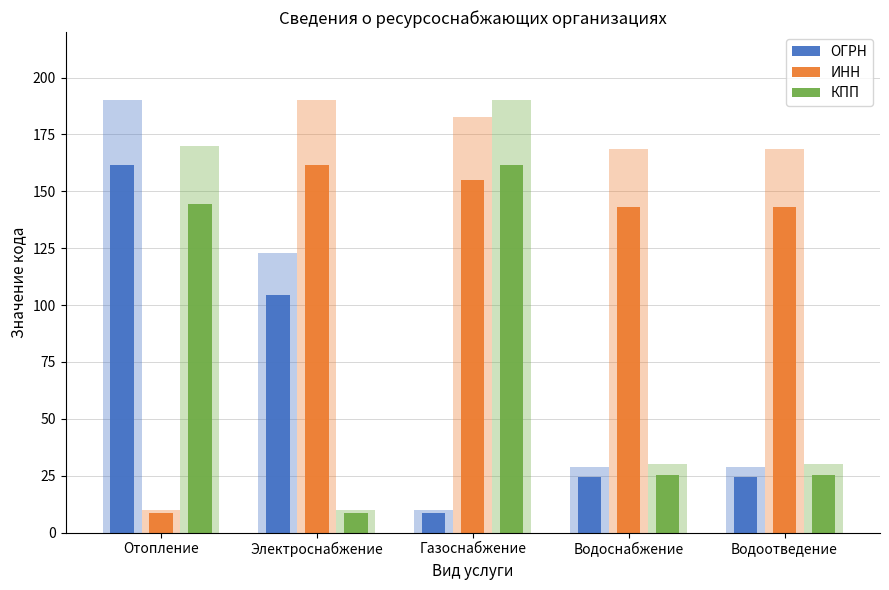

What is the difference between the maximum and second lowest values in the КПП series?

136.0